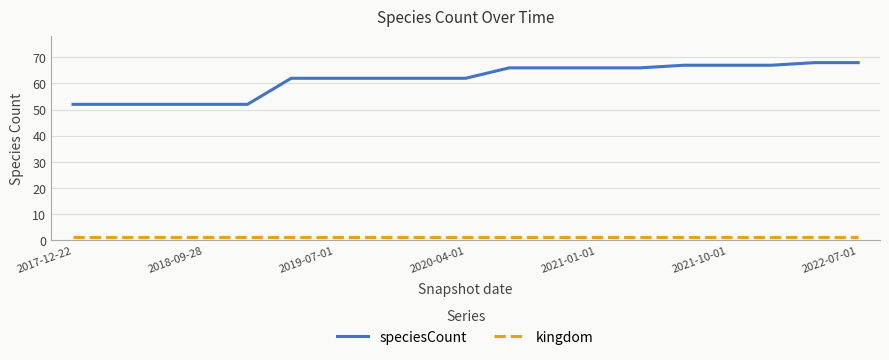

Which series has the largest total across all categories?

speciesCount